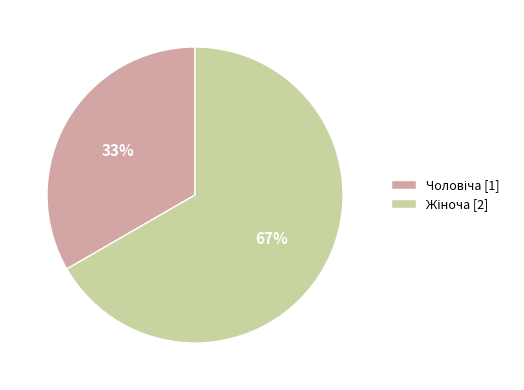

Is there any slice that represents more than half of the pie?

Yes